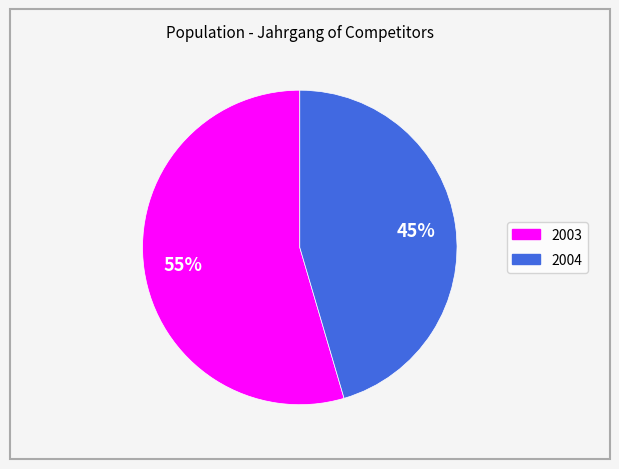

Rank the categories by value from highest to lowest.

2003, 2004